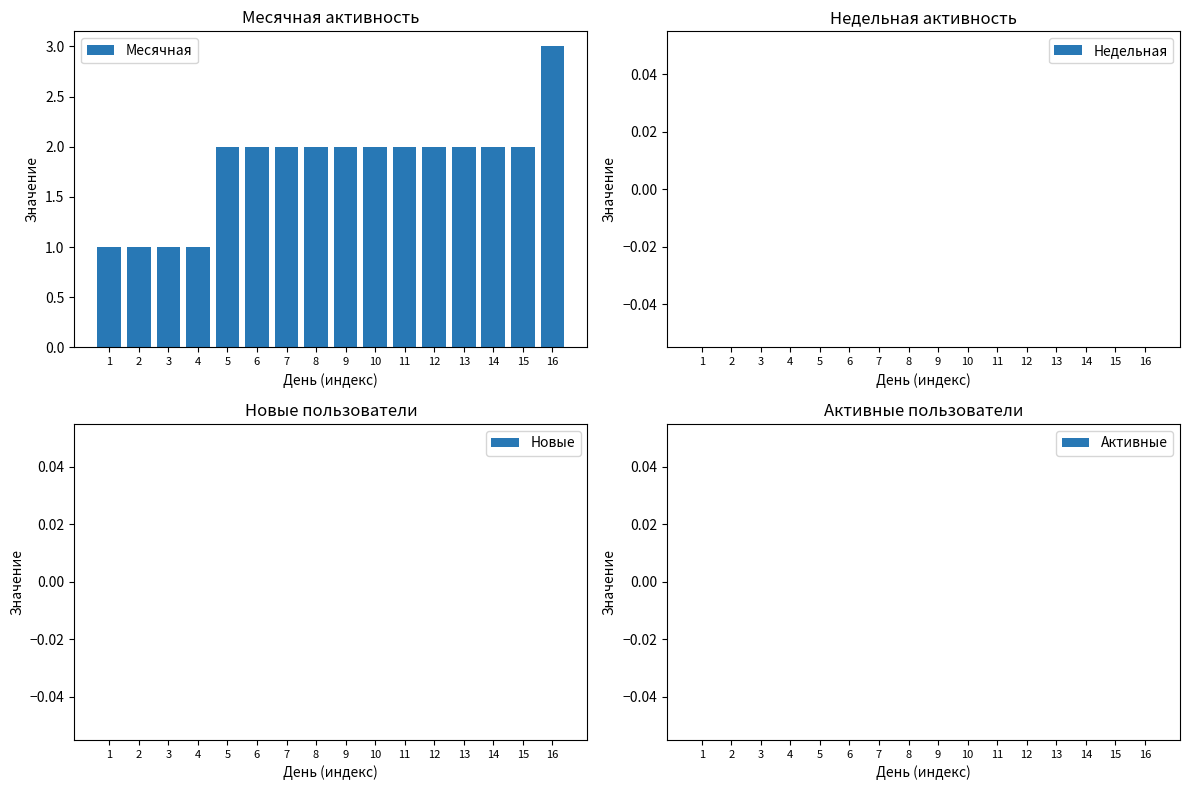

How many distinct data groups are displayed?

1